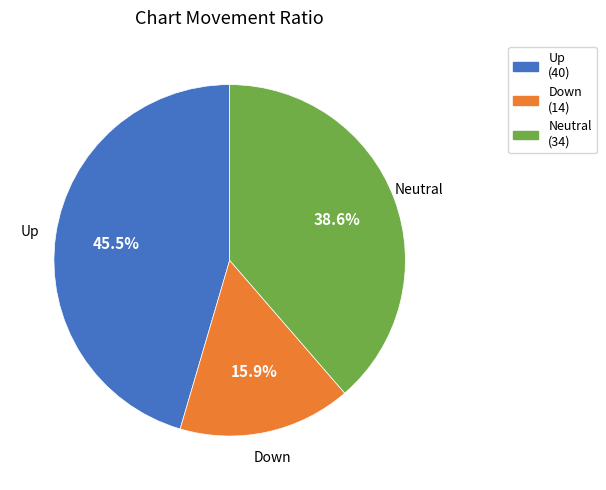

Rank the categories by value from lowest to highest.

Down, Neutral, Up